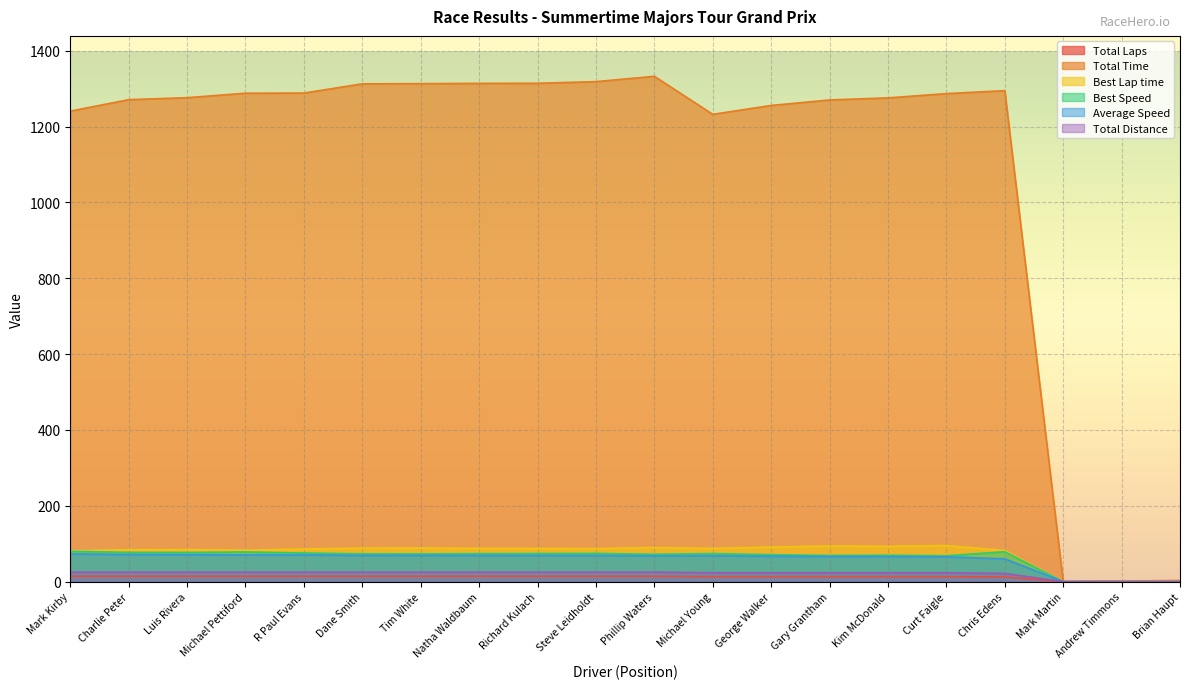

Between Steve Leidholdt and Curt Faigle, which series saw the biggest shift?

Total Time